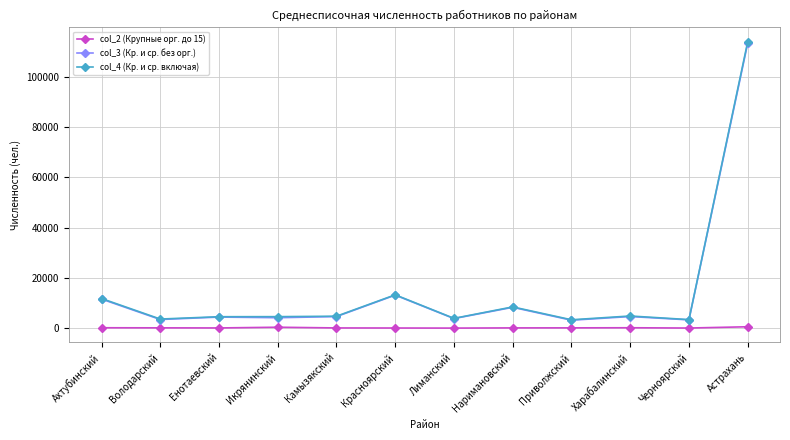

What is the greatest value displayed?

113826.0